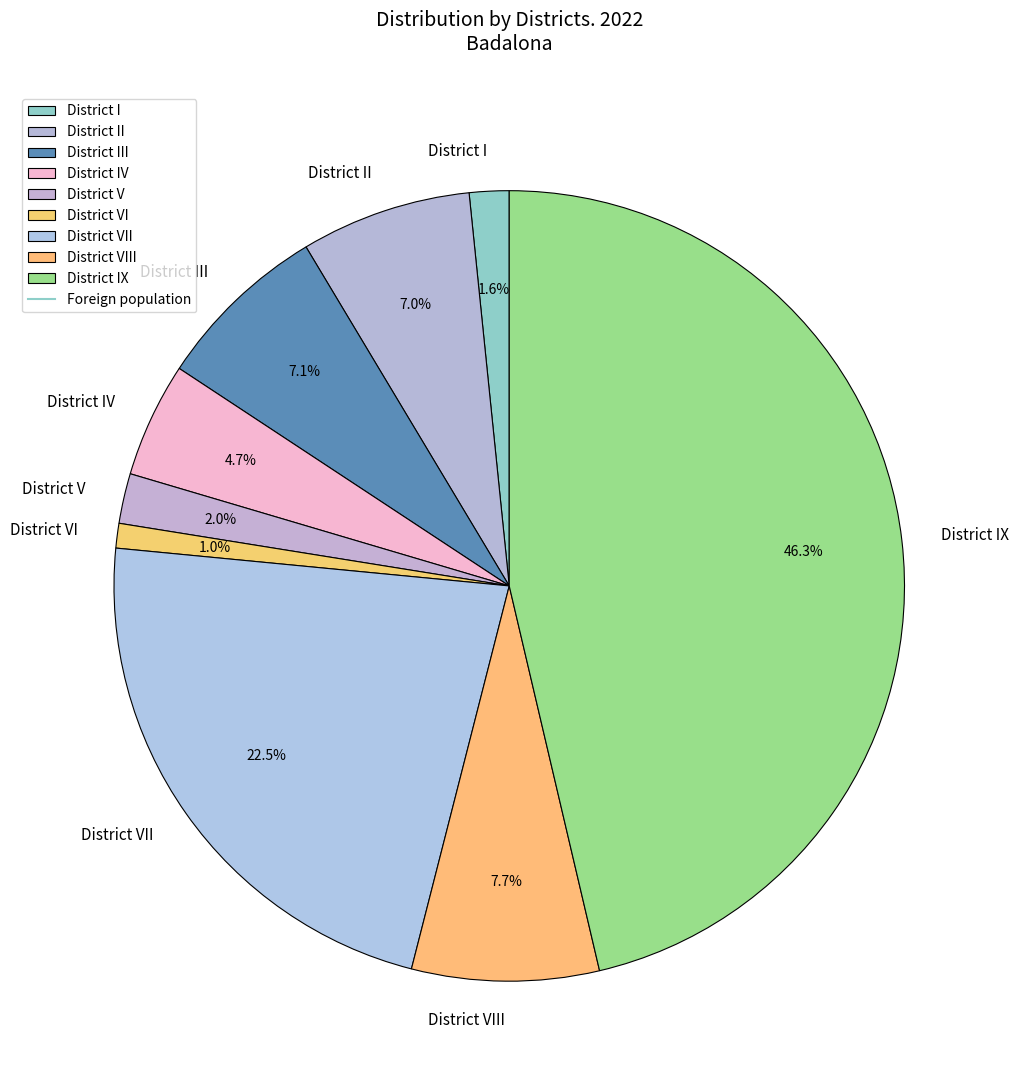

To the nearest percent, what is the difference between the District VI and District IV slice percentages?

4%